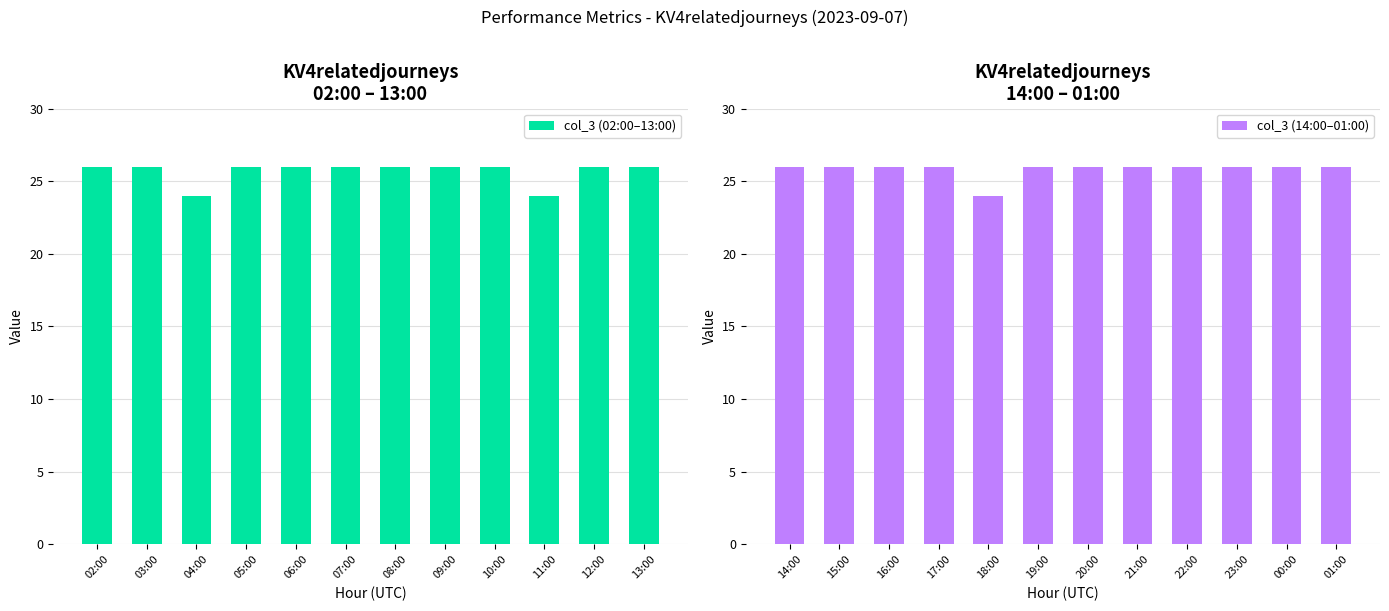

What are all the series names shown in the legend?

col_3 (02:00–13:00), col_3 (14:00–01:00)